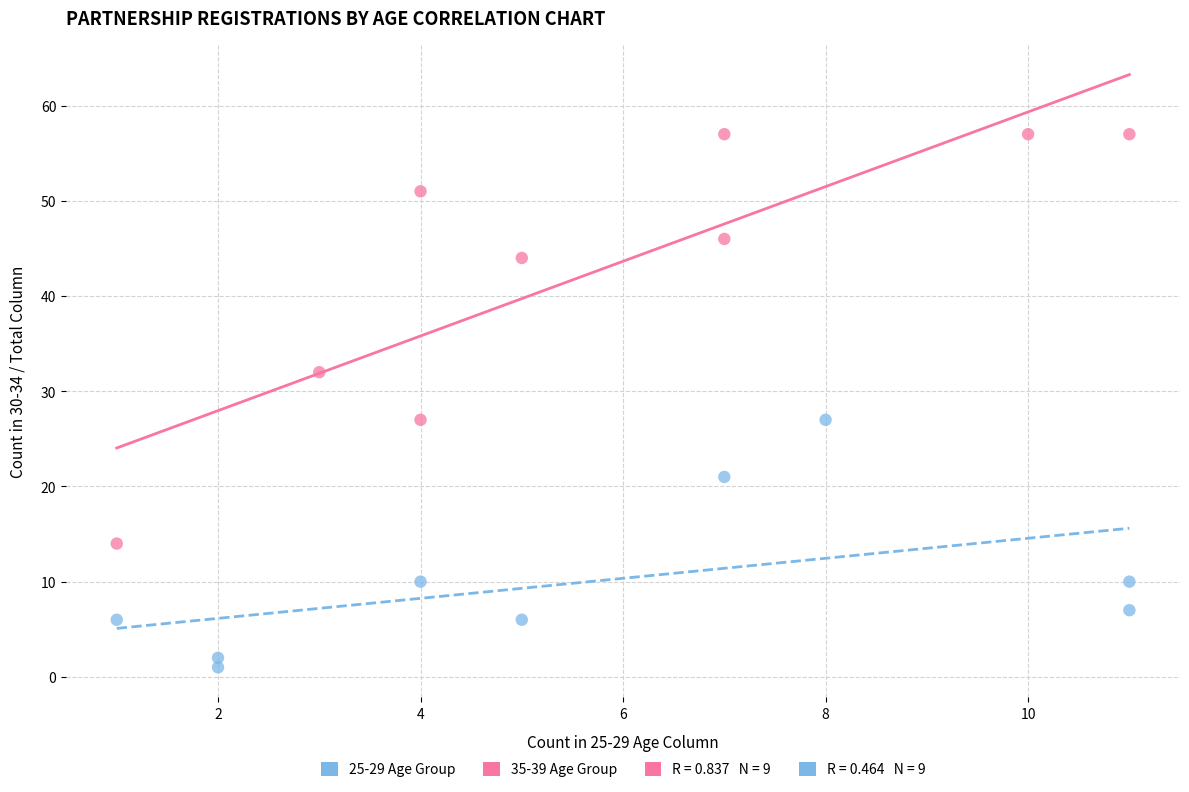

Which series contains the lowest Y value?

25-29 Age Group